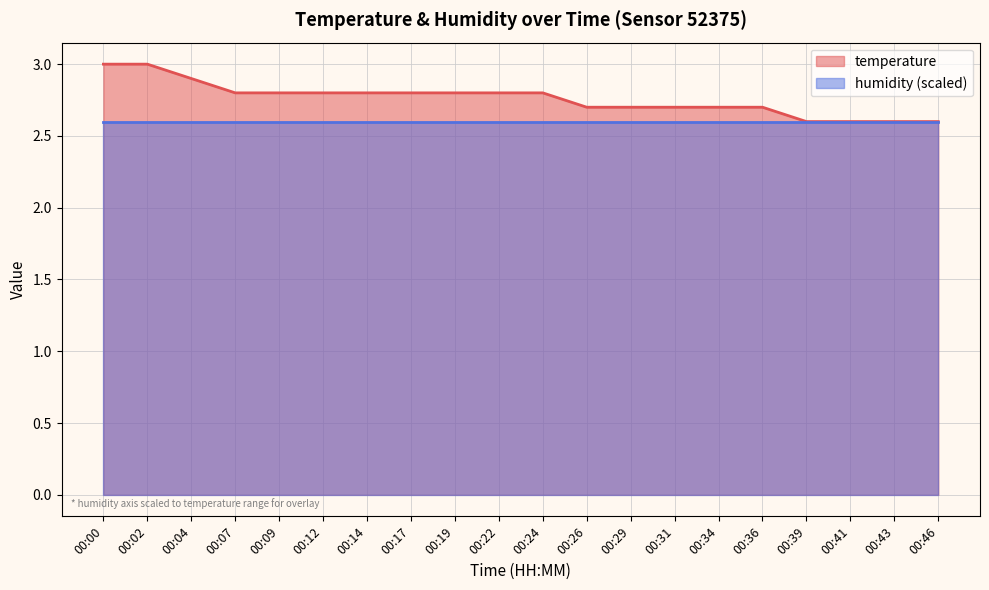

Reading right to left, list all the values displayed in this chart.

2.6	2.6	2.6	2.6	2.7	2.7	2.7	2.7	2.7	2.8	2.8	2.8	2.8	2.8	2.8	2.8	2.8	2.9	3.0	3.0